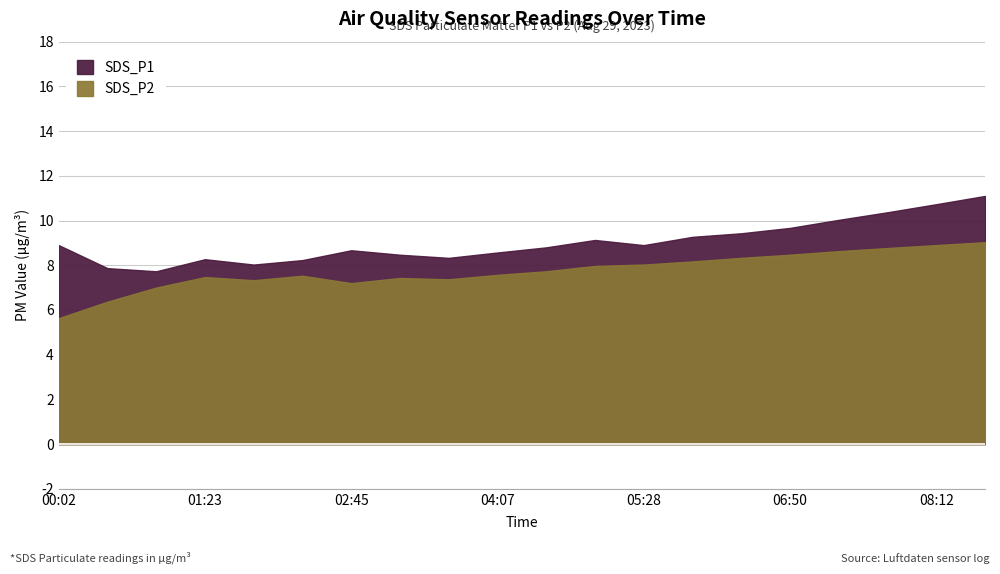

What is the minimum value for SDS_P2?

5.6